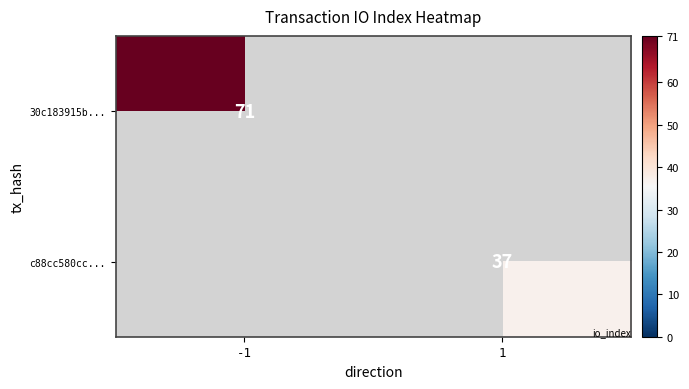

Is it true that c88cc580cc... equals 13 at 1?

False